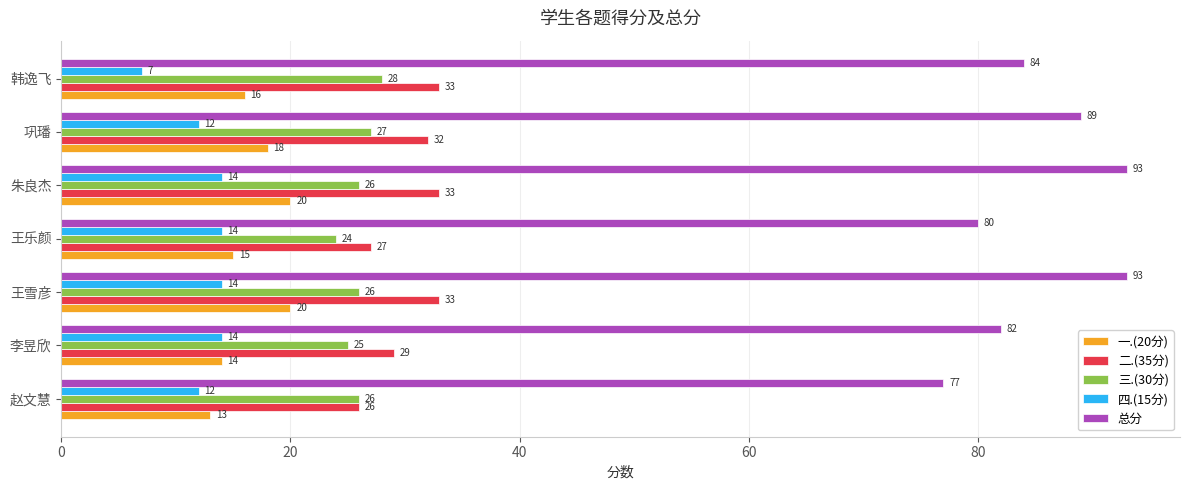

True or false: 二.(35分) has a value of 9 at 王雪彦.

False